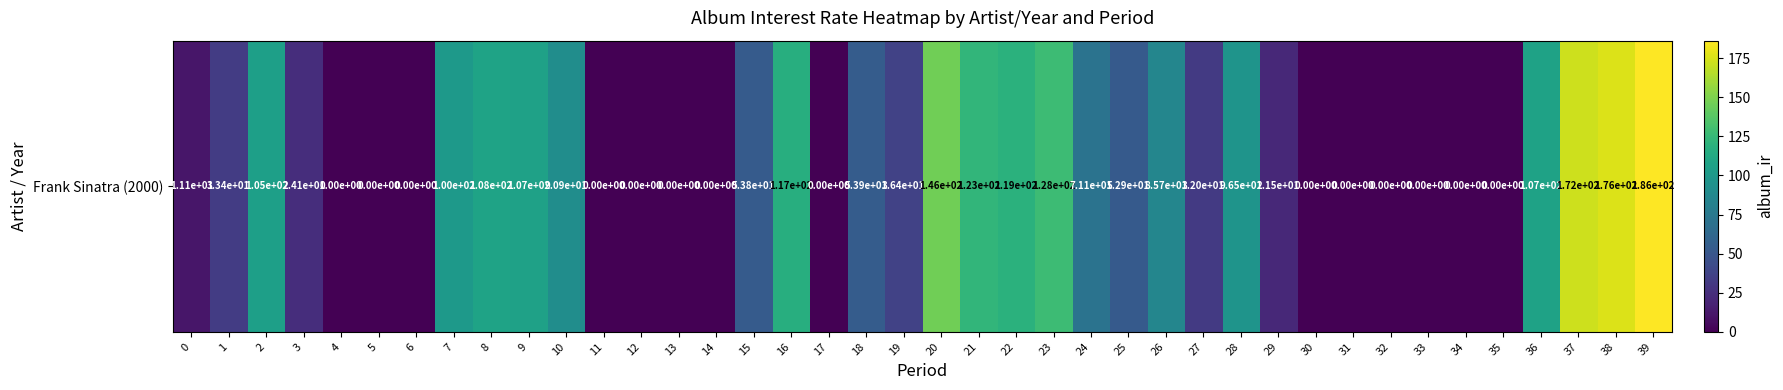

Rank the categories by value from lowest to highest.

4, 5, 6, 11, 12, 13, 14, 17, 30, 31, 32, 33, 34, 35, 0, 29, 3, 27, 1, 19, 25, 15, 18, 24, 26, 10, 28, 7, 2, 9, 36, 8, 16, 22, 21, 23, 20, 37, 38, 39